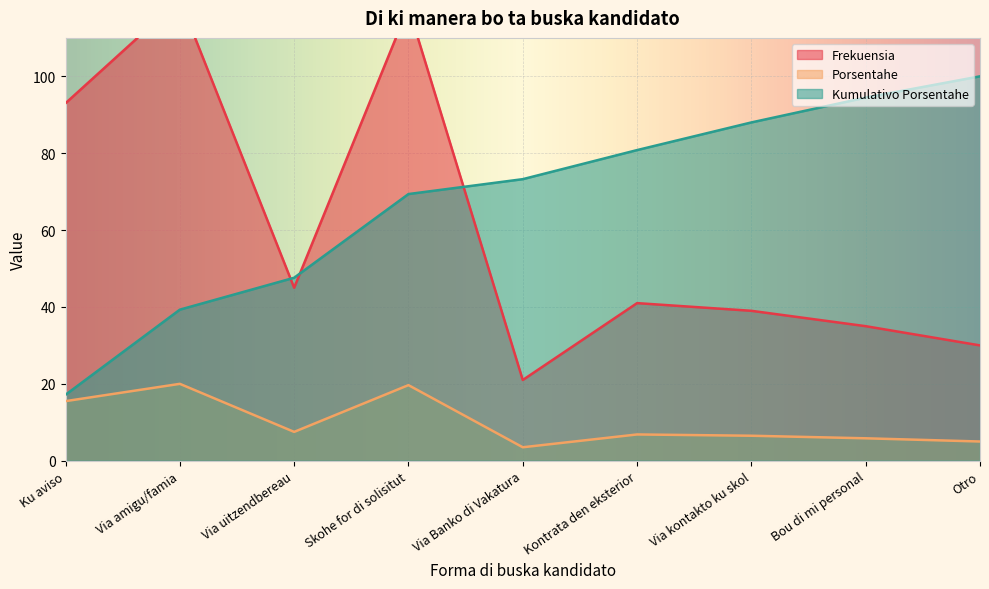

True or false: Frekuensia has a value of 5.0 at Otro.

True